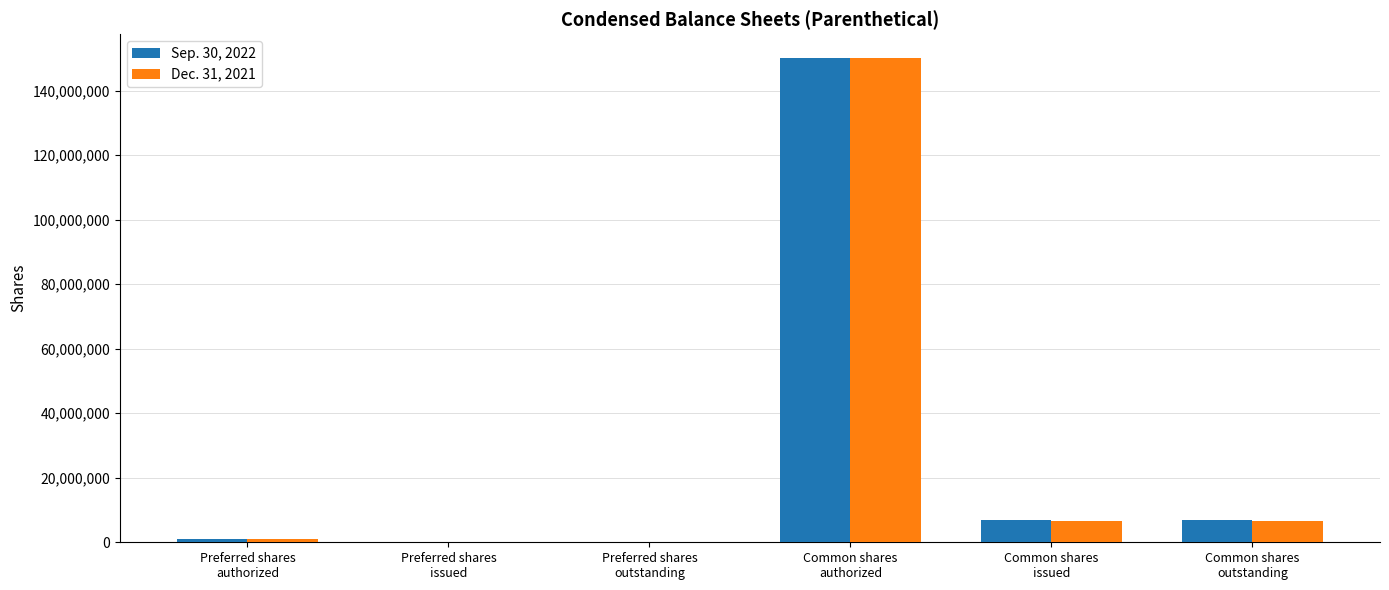

What is the difference between the Dec. 31, 2021 values at Common shares
issued and Preferred shares
issued?

6730180